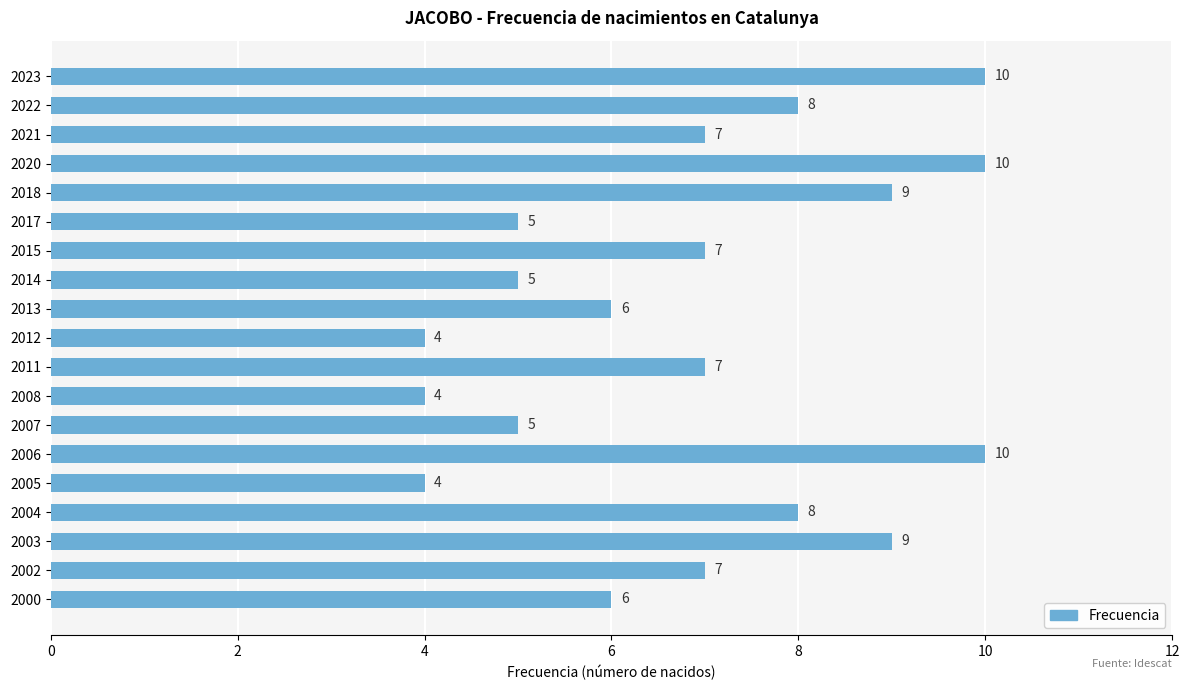

What is the value of the 15th bar from the top?

4